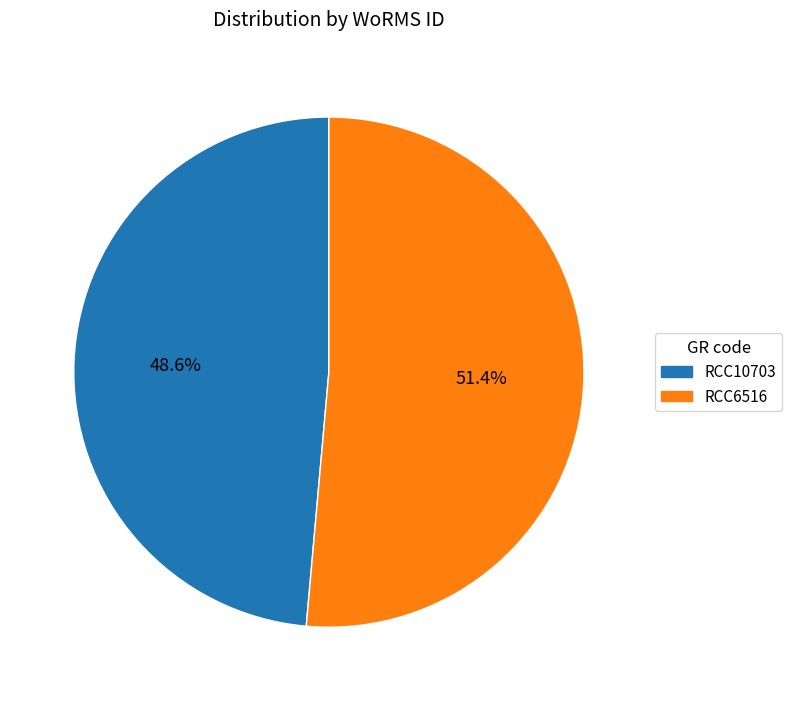

How much of the chart is everything except RCC10703?

51.4%